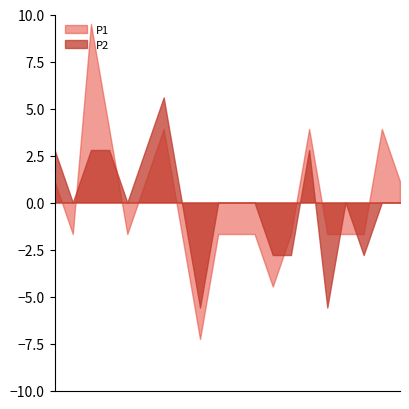

Which series has the widest spread of values?

P1